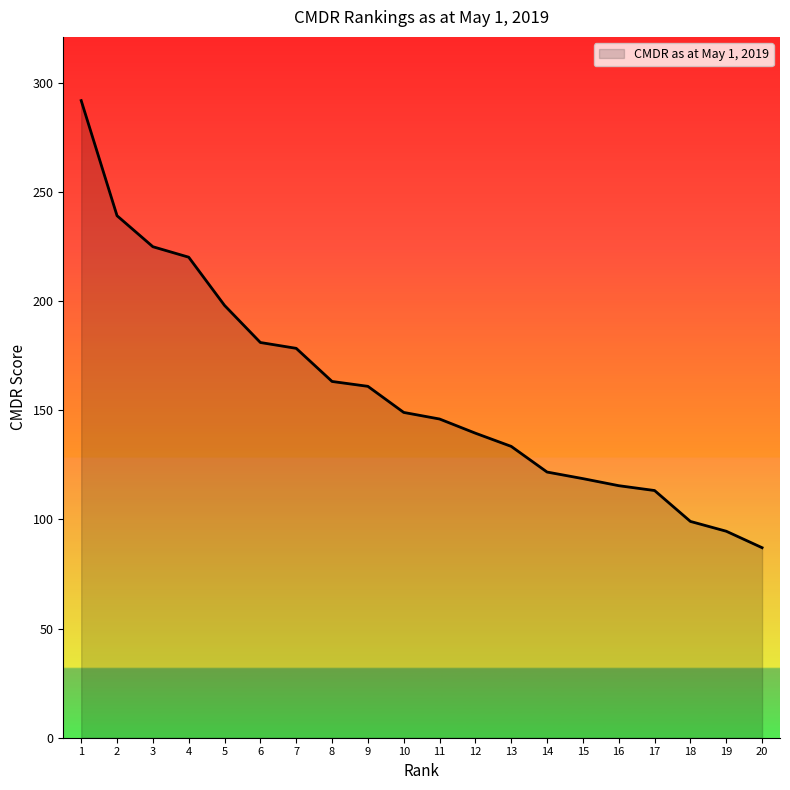

What is the smallest value displayed?

87.1